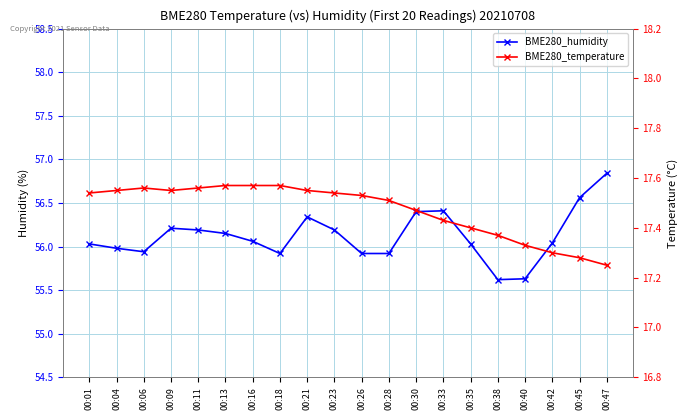

True or false: BME280_temperature and BME280_humidity intersect in this chart.

False